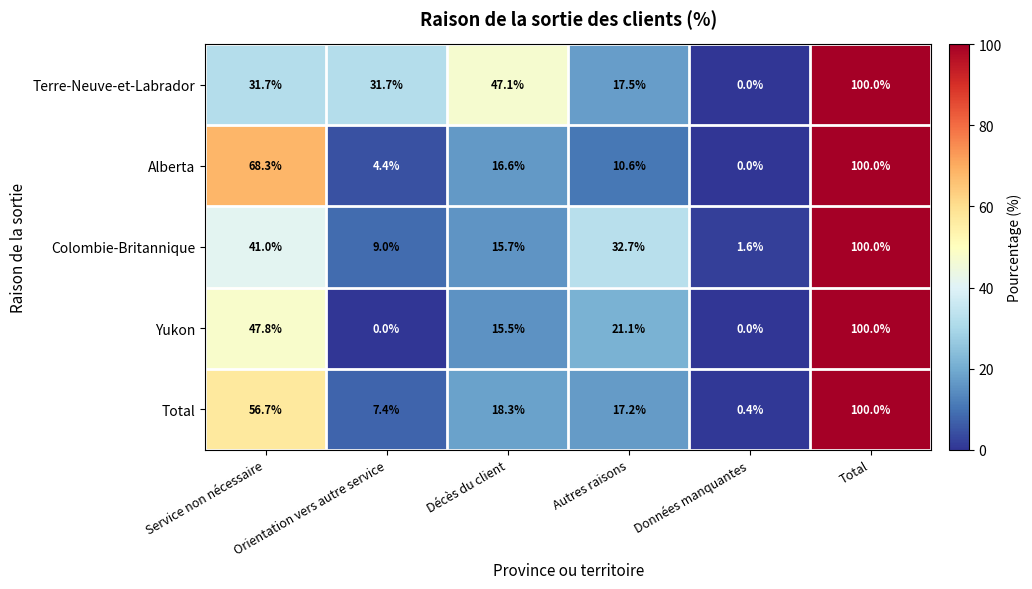

How many distinct data groups are displayed?

5